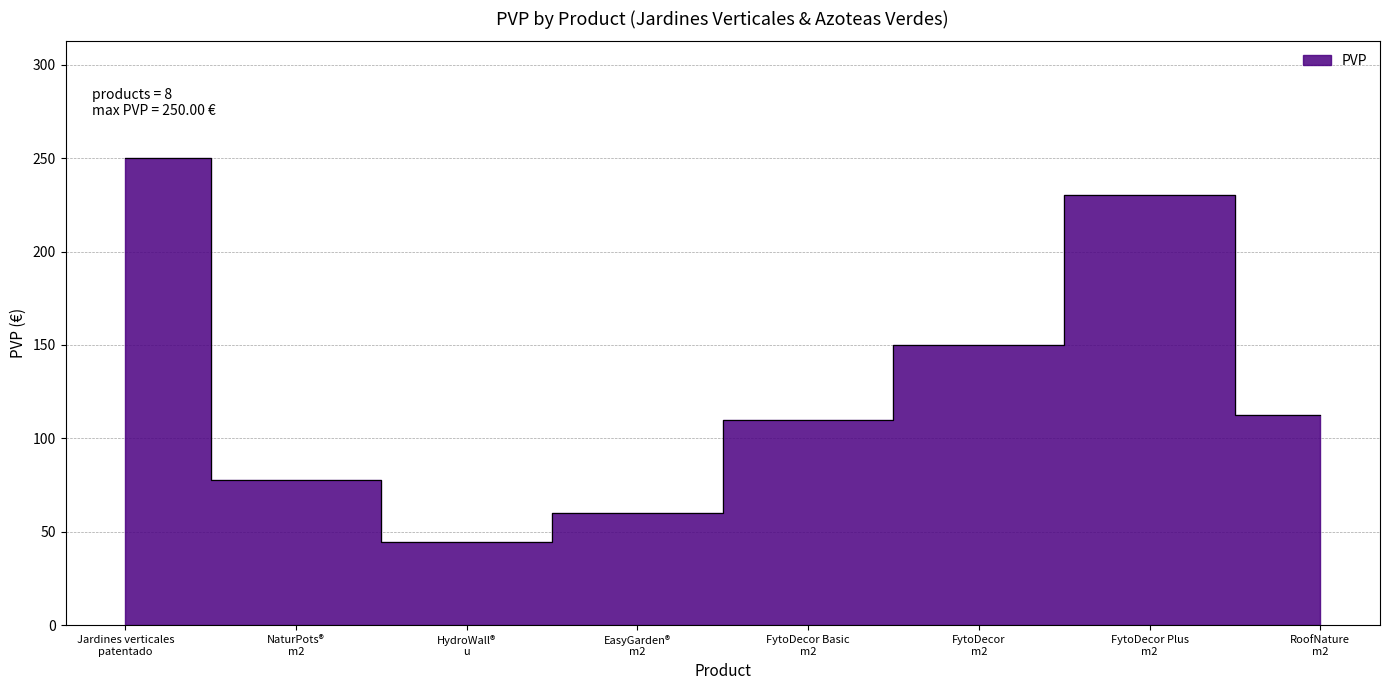

What is the approximate value at FytoDecor
m2?

150.0